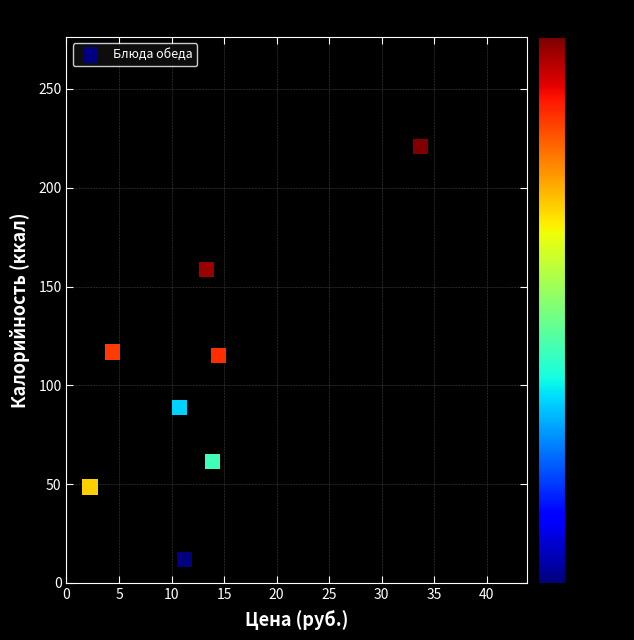

What is the average X value?

13.0